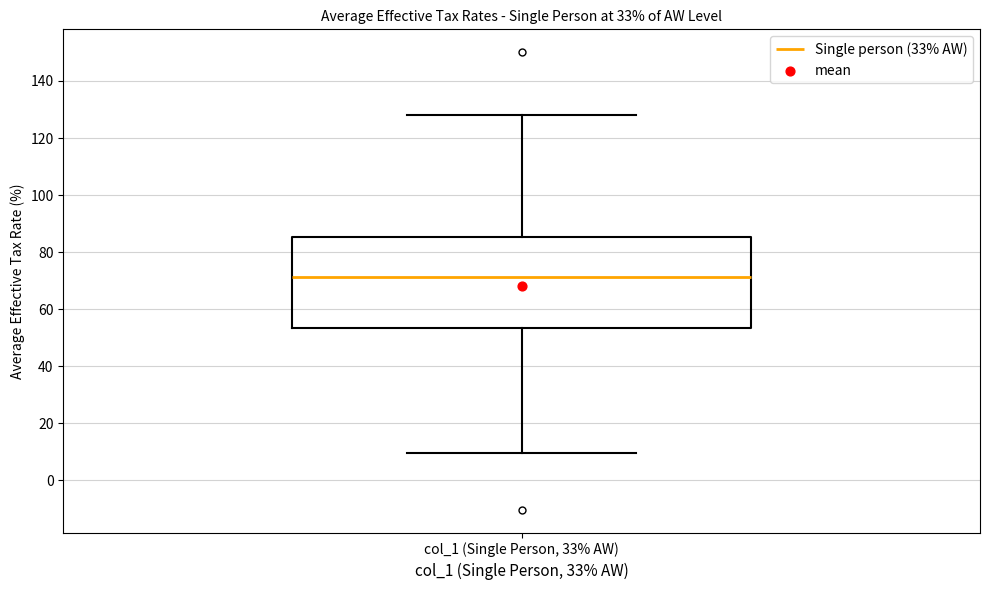

Transcribe this box plot: give where the median line is, the range the box spans, and where the two whiskers end, as read against the y-axis. The values are not printed on the chart, so give them approximately, as read against the axis.

median 72, box 54 to 86, whiskers 10 to 128